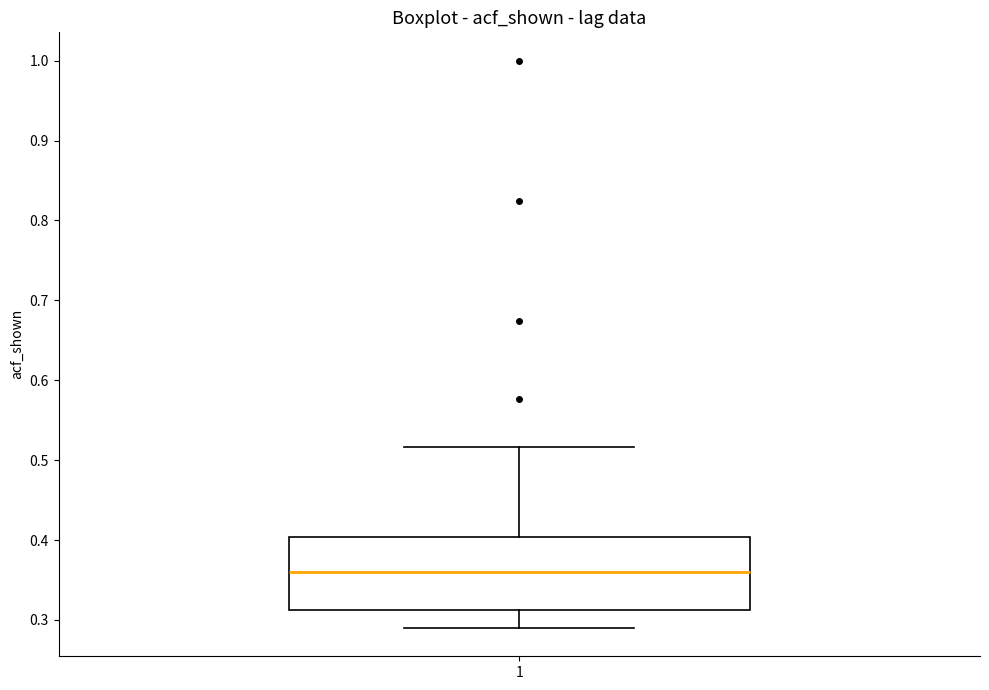

Where does the median line of the box at x = 1 sit on the y-axis? The values are not printed on the chart, so give them approximately, as read against the axis.

0.36